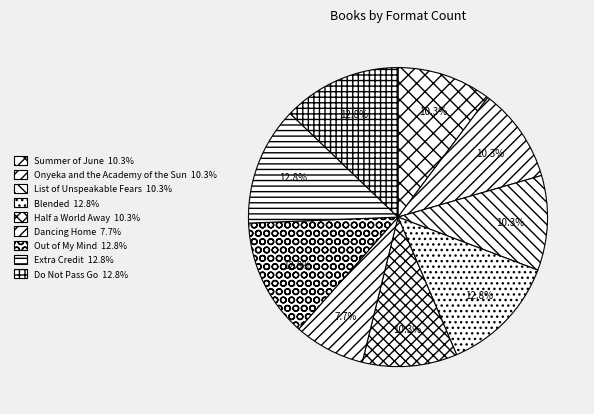

Count the number of slices in the pie.

9